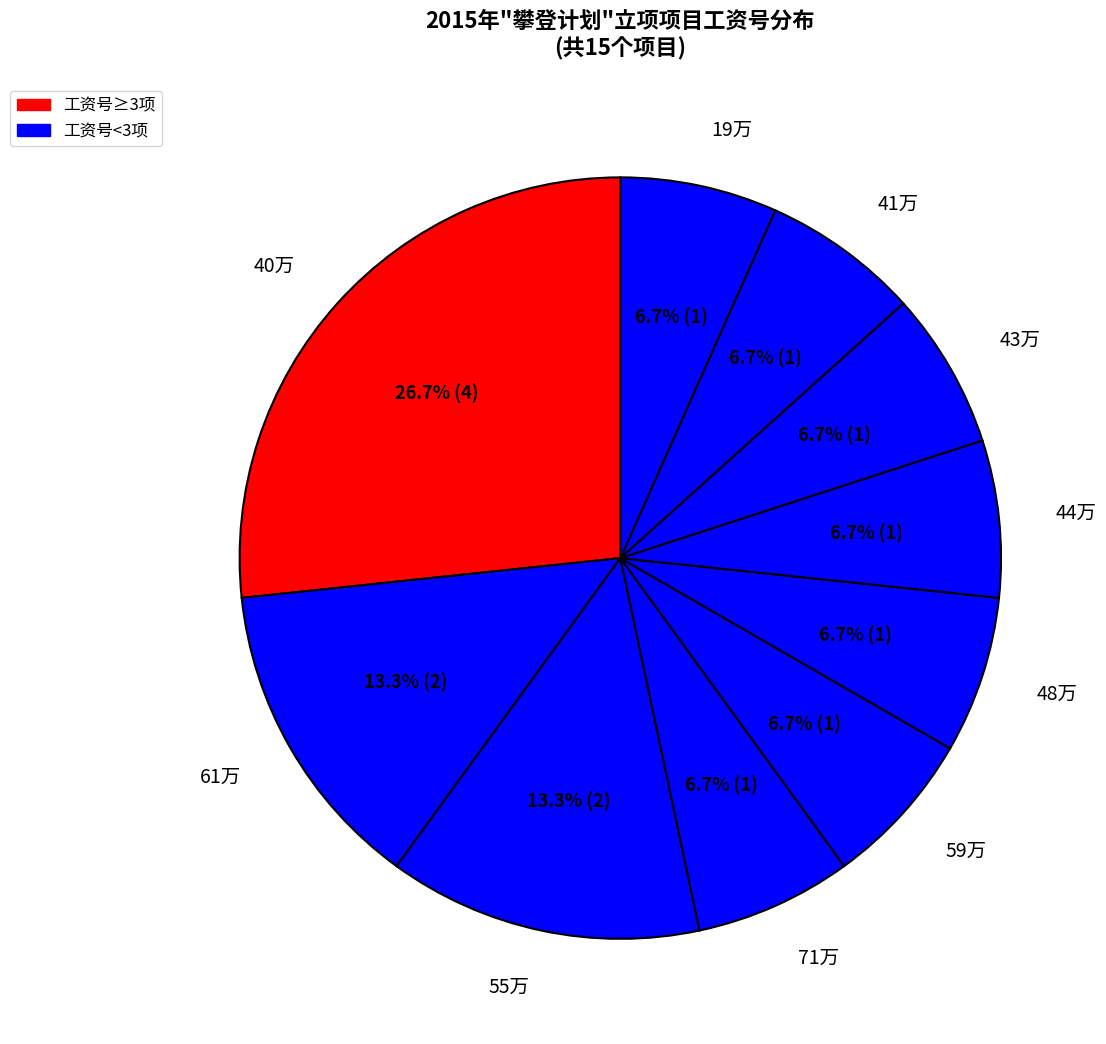

How many segments does this pie chart have?

10